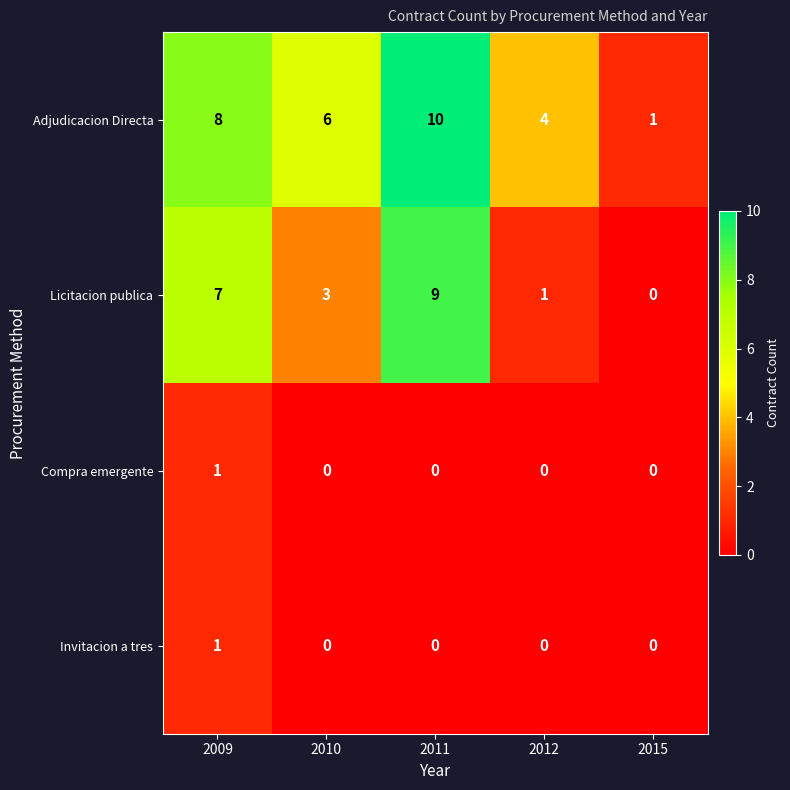

How many series are shown in this chart?

4